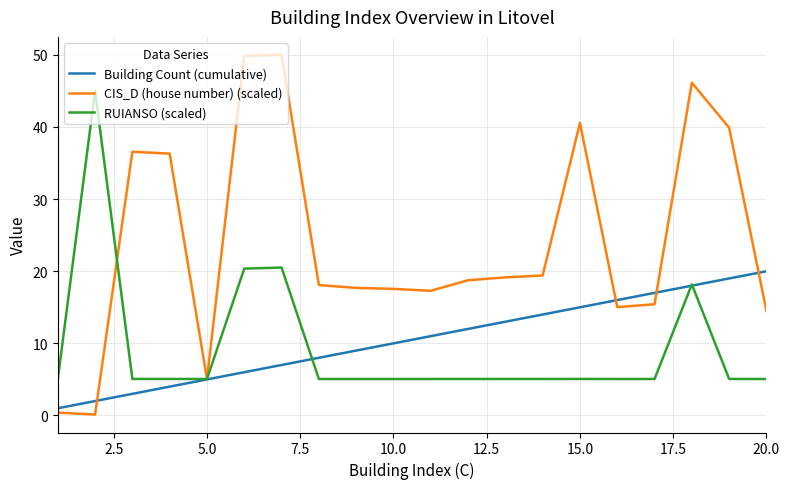

Rank the series by their maximum value, from lowest to highest.

Building Count (cumulative), RUIANSO (scaled), CIS_D (house number) (scaled)